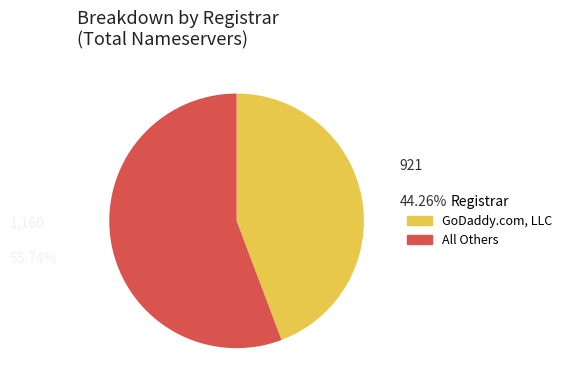

What is the majority slice?

All Others